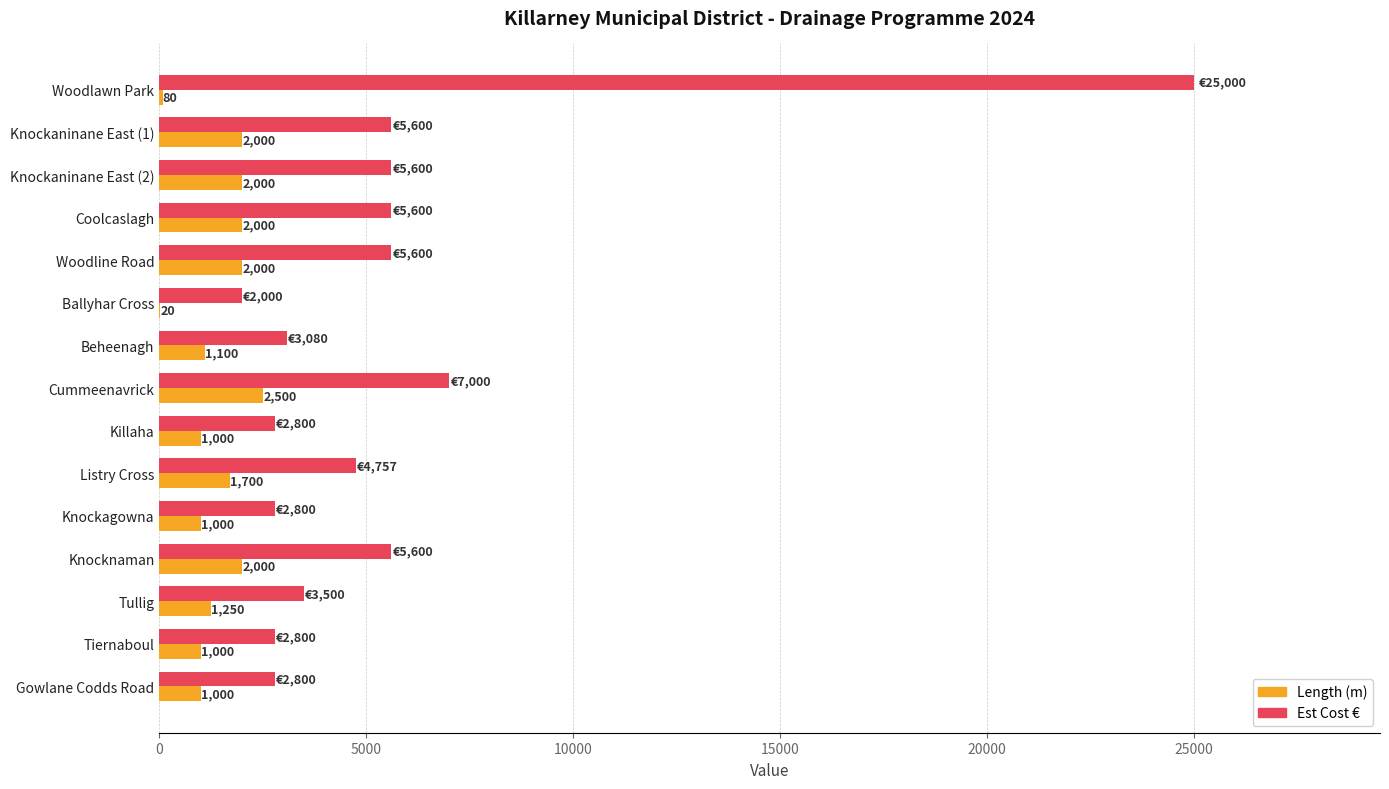

What is the sum of all Length (m) values?

20650